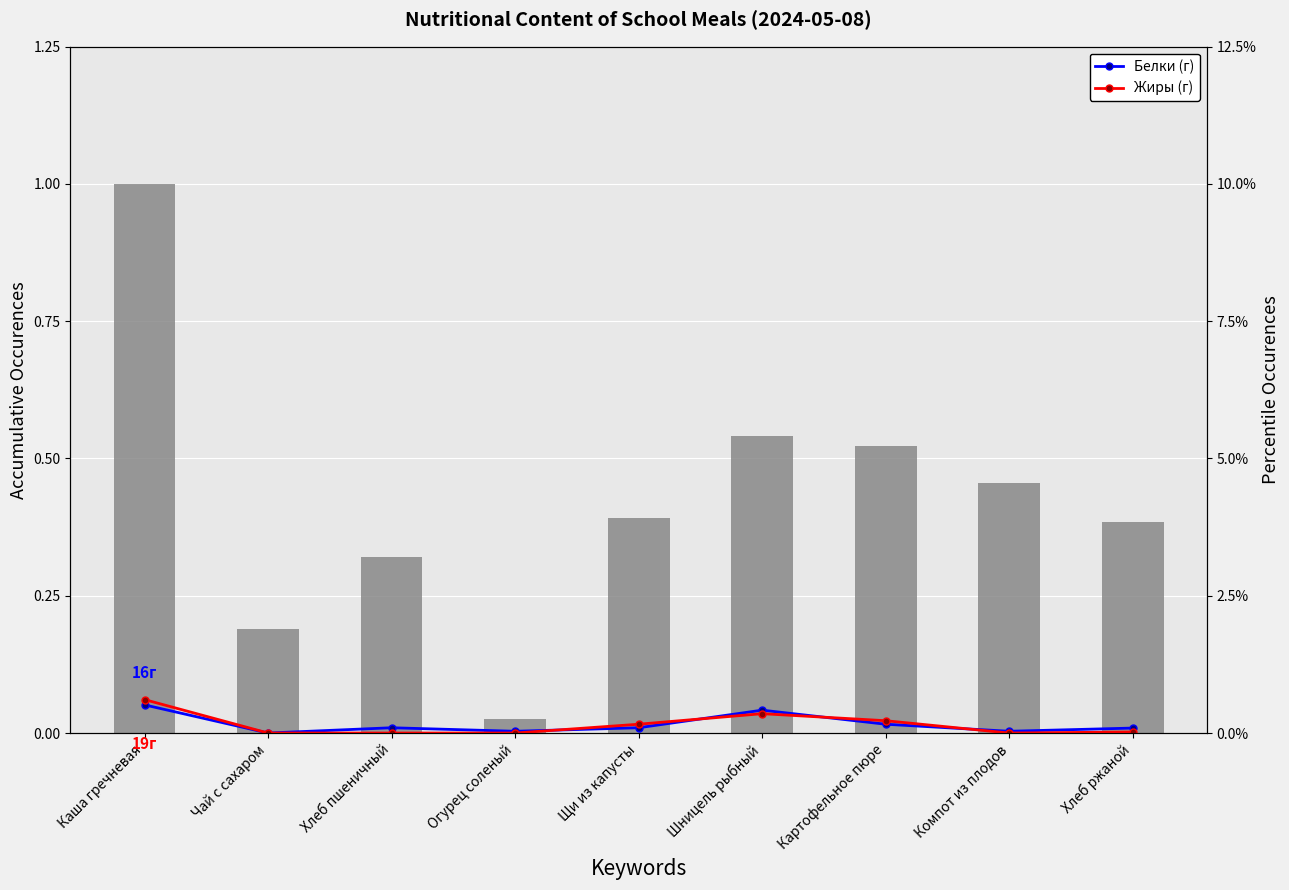

How many values in the Калорийность series are below 122?

4